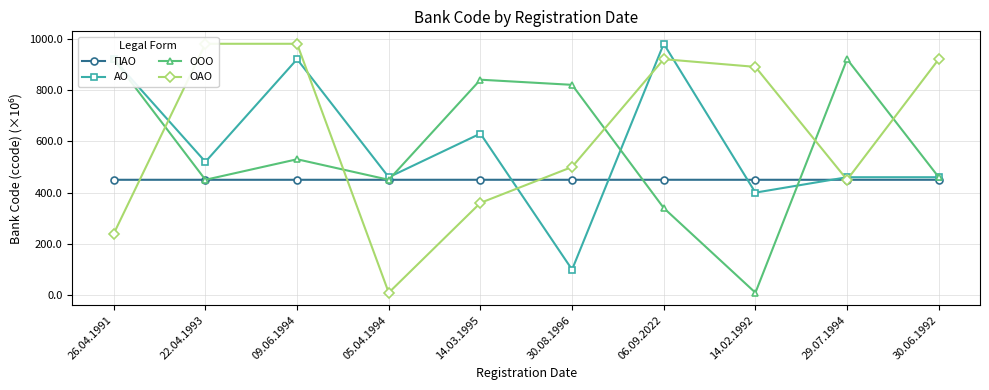

Reading left to right, list all the values displayed in this chart.

ПАО: 26.04.1991=450.0	22.04.1993=450.0	09.06.1994=450.0	05.04.1994=450.0	14.03.1995=450.1	30.08.1996=450.0	06.09.2022=450.1	14.02.1992=450.0	29.07.1994=450.0	30.06.1992=450.0
АО: 26.04.1991=920.0	22.04.1993=520.0	09.06.1994=920.0	05.04.1994=460.0	14.03.1995=630.0	30.08.1996=100.0	06.09.2022=980.0	14.02.1992=400.0	29.07.1994=460.0	30.06.1992=460.0
ООО: 26.04.1991=920.0	22.04.1993=450.0	09.06.1994=530.0	05.04.1994=450.0	14.03.1995=840.0	30.08.1996=820.0	06.09.2022=340.0	14.02.1992=10.0	29.07.1994=920.0	30.06.1992=460.0
ОАО: 26.04.1991=240.0	22.04.1993=980.0	09.06.1994=980.0	05.04.1994=10.0	14.03.1995=360.0	30.08.1996=500.0	06.09.2022=920.0	14.02.1992=890.0	29.07.1994=450.0	30.06.1992=920.0